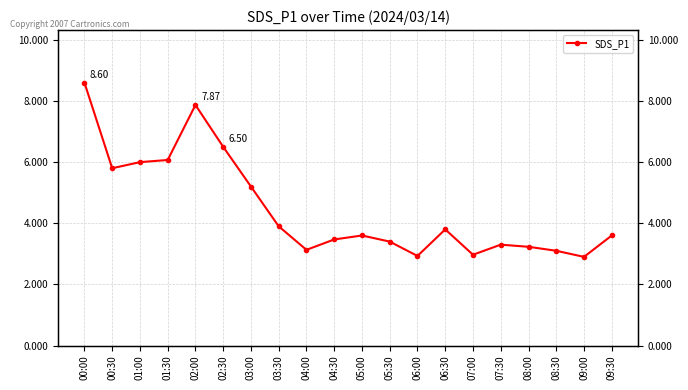

True or false: the data has more than 2 interior local peaks.

True